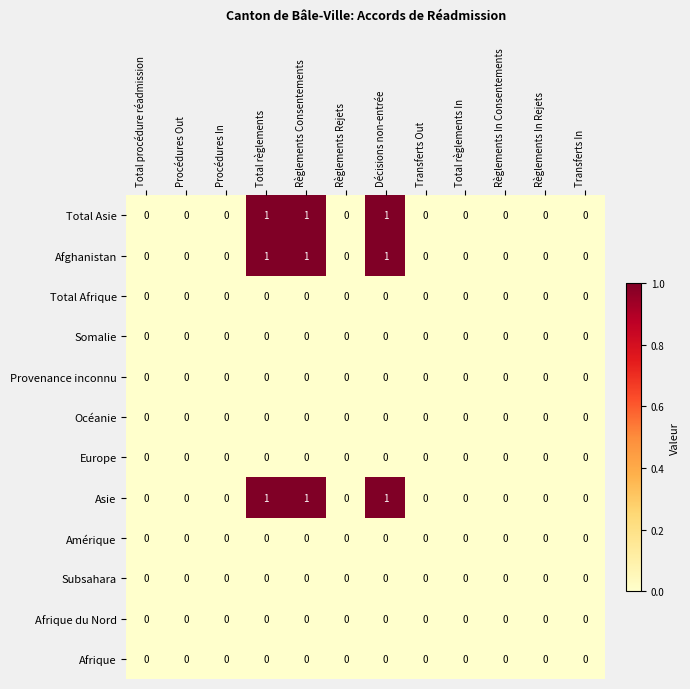

The value of Europe at Transferts In is 0. True or false?

True